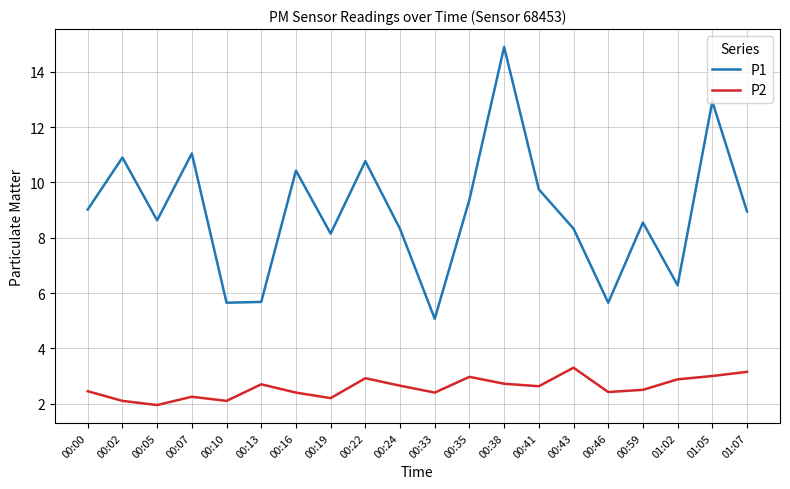

What value does the P1 series have at 00:38?

14.9